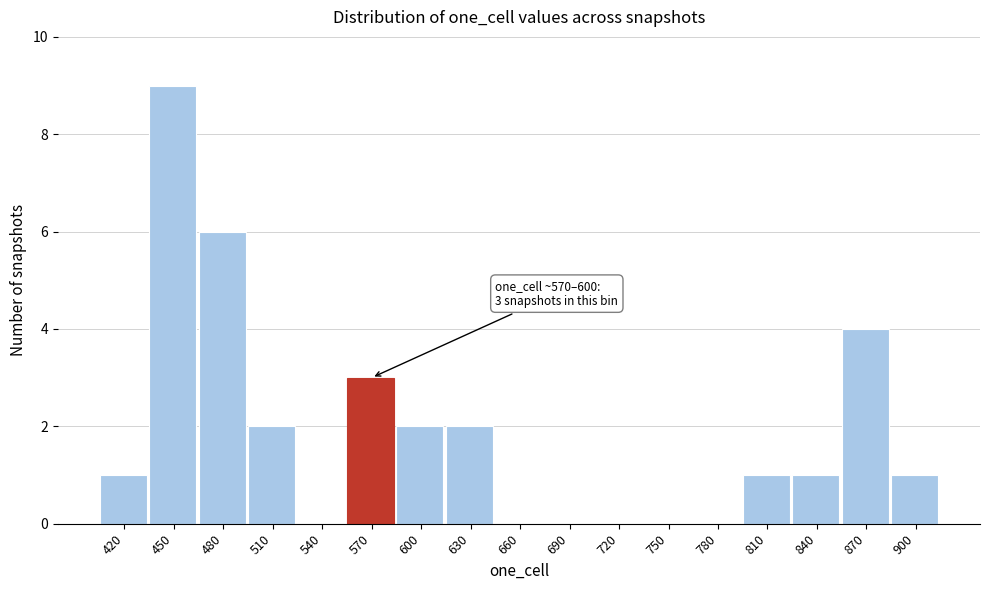

Reading left to right, what are all the values shown in this chart?

420=1	450=9	480=6	510=2	540=0	570=3	600=2	630=2	660=0	690=0	720=0	750=0	780=0	810=1	840=1	870=4	900=1